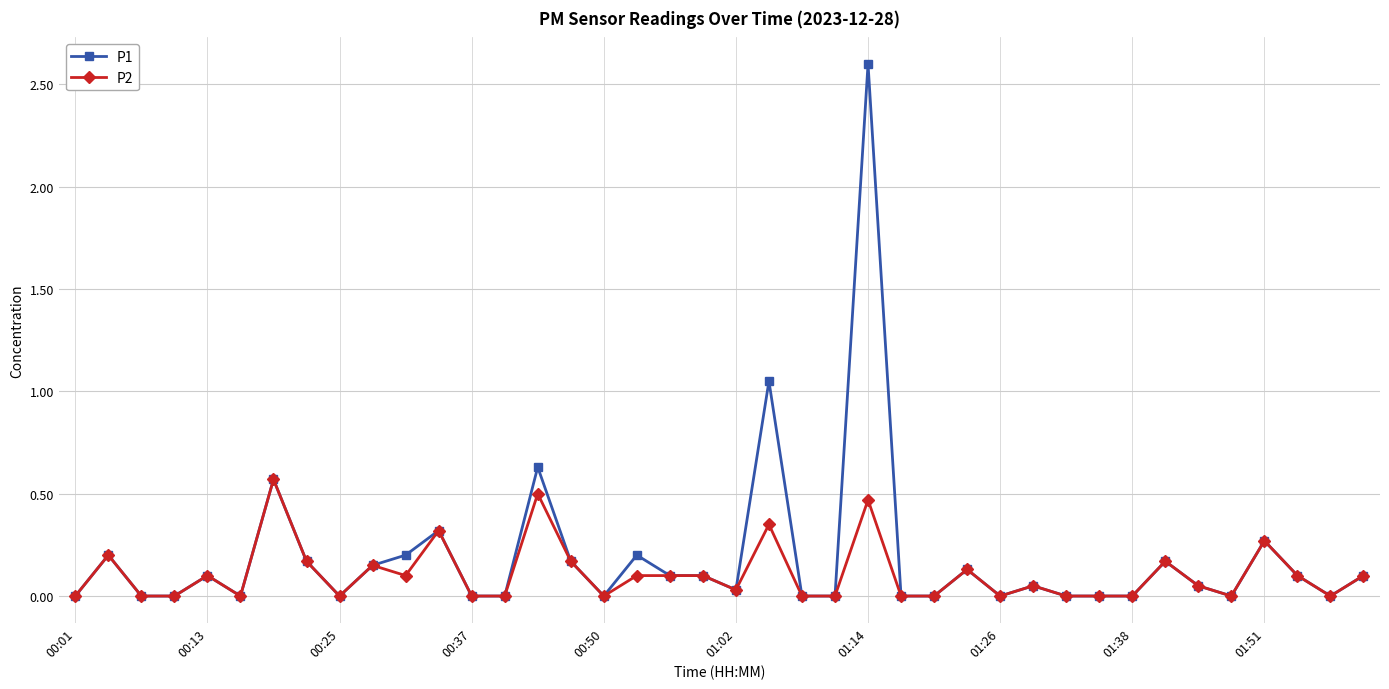

True or false: P2 has more than 0 interior local peaks.

True